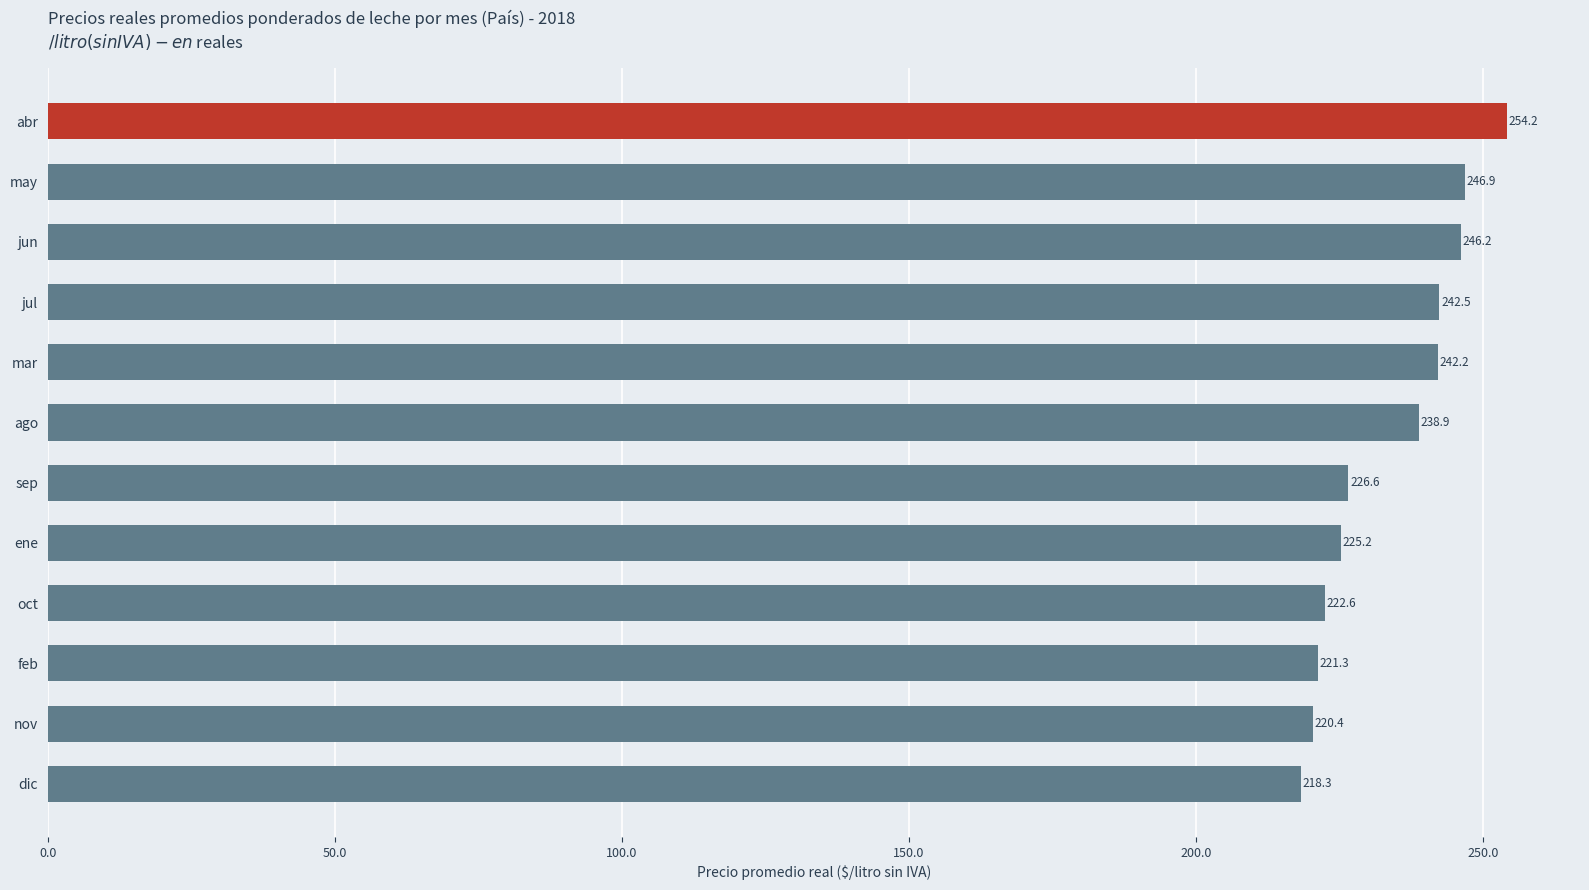

Which has a higher value, jun or may?

may